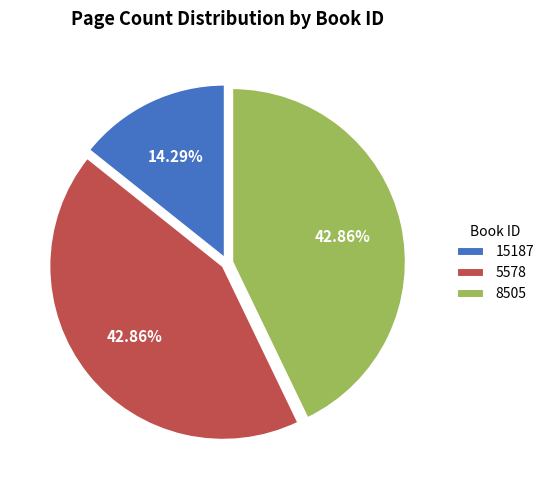

Does any single category account for the majority?

No